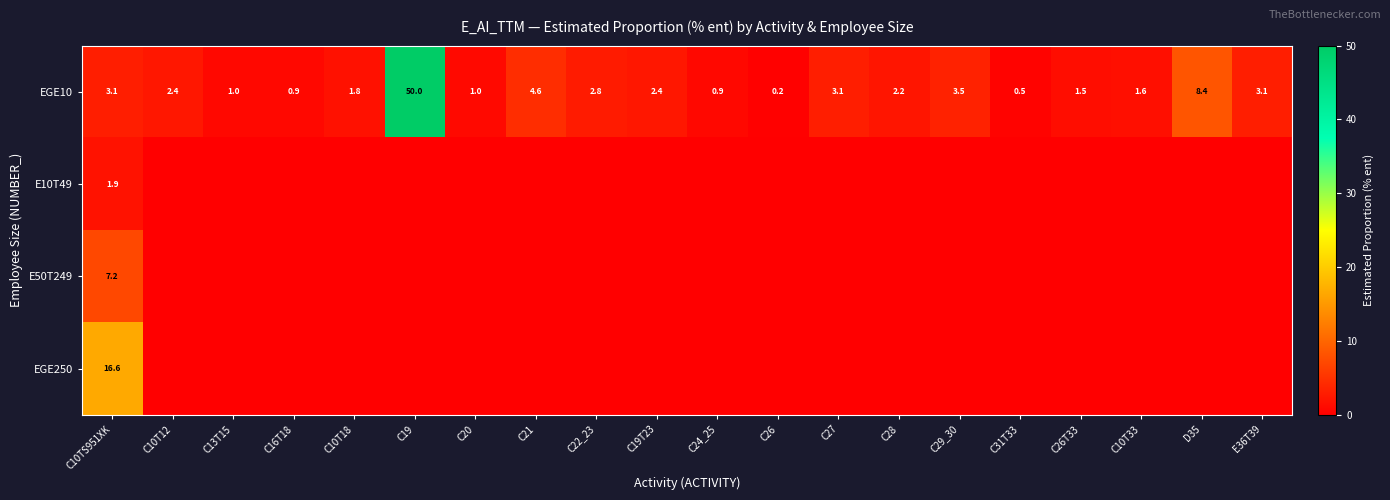

True or false: EGE10 has a value of 8.4 at D35.

True